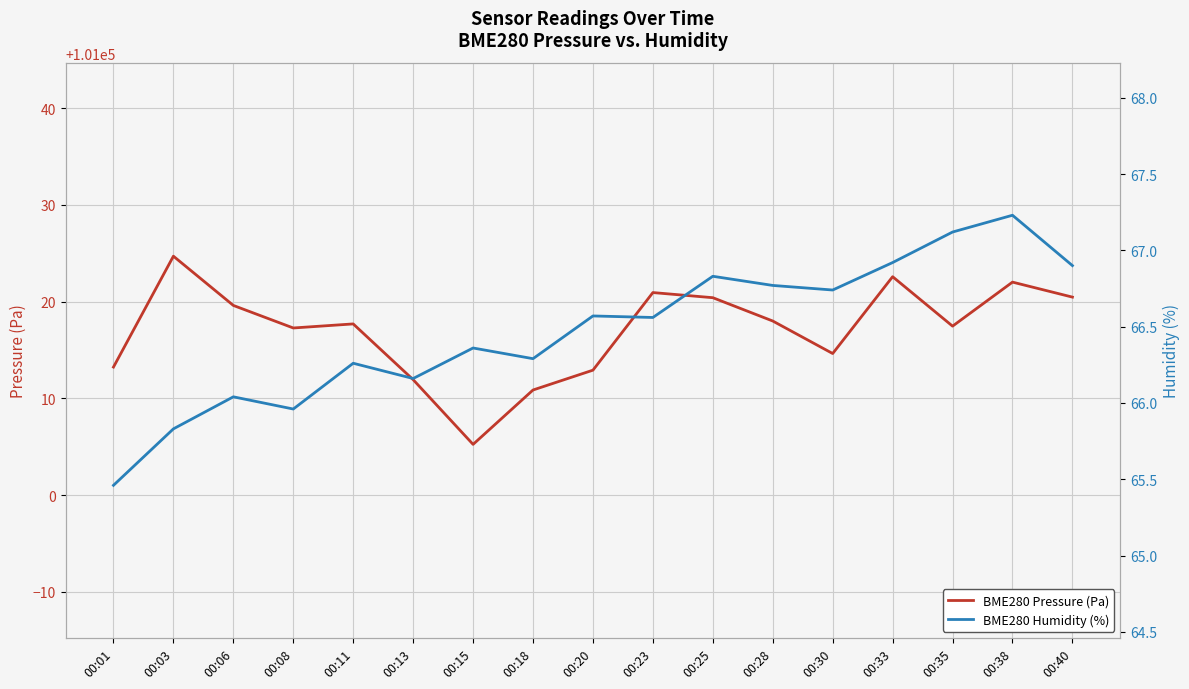

What is the value of the BME280 Humidity (%) point at the 14th from the left?

66.9